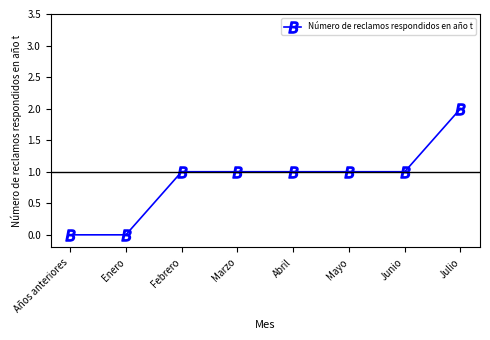

The value at Enero is 0. True or false?

True